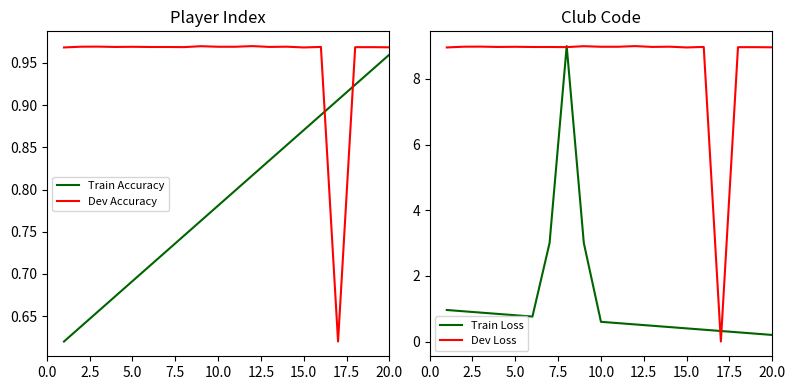

True or false: Dev Accuracy has a value of 0.5 at 15.0.

False